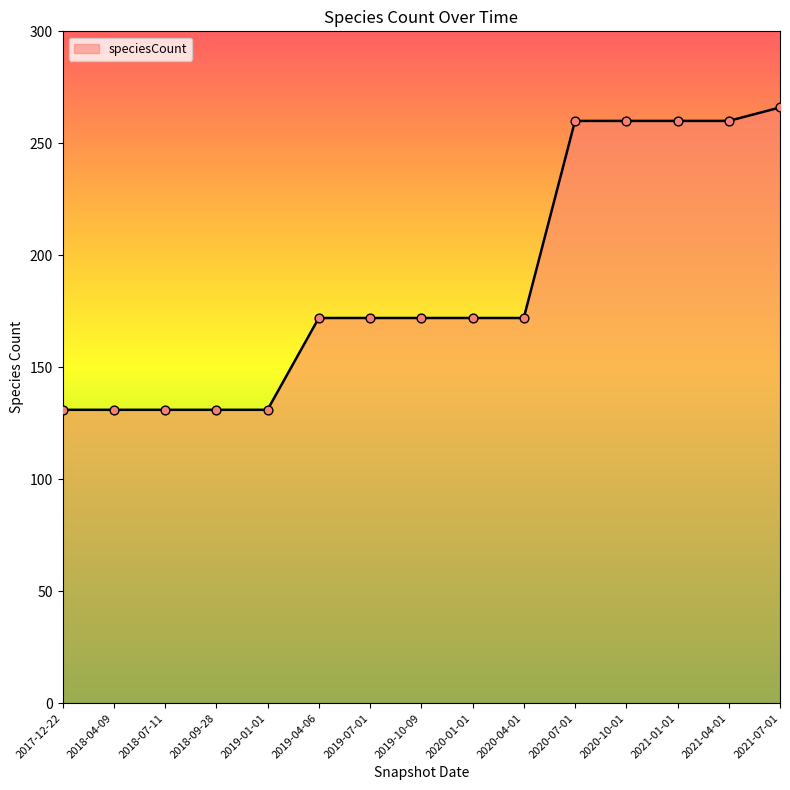

Approximately how many times larger is the value at 2019-01-01 compared to 2019-07-01?

0.8